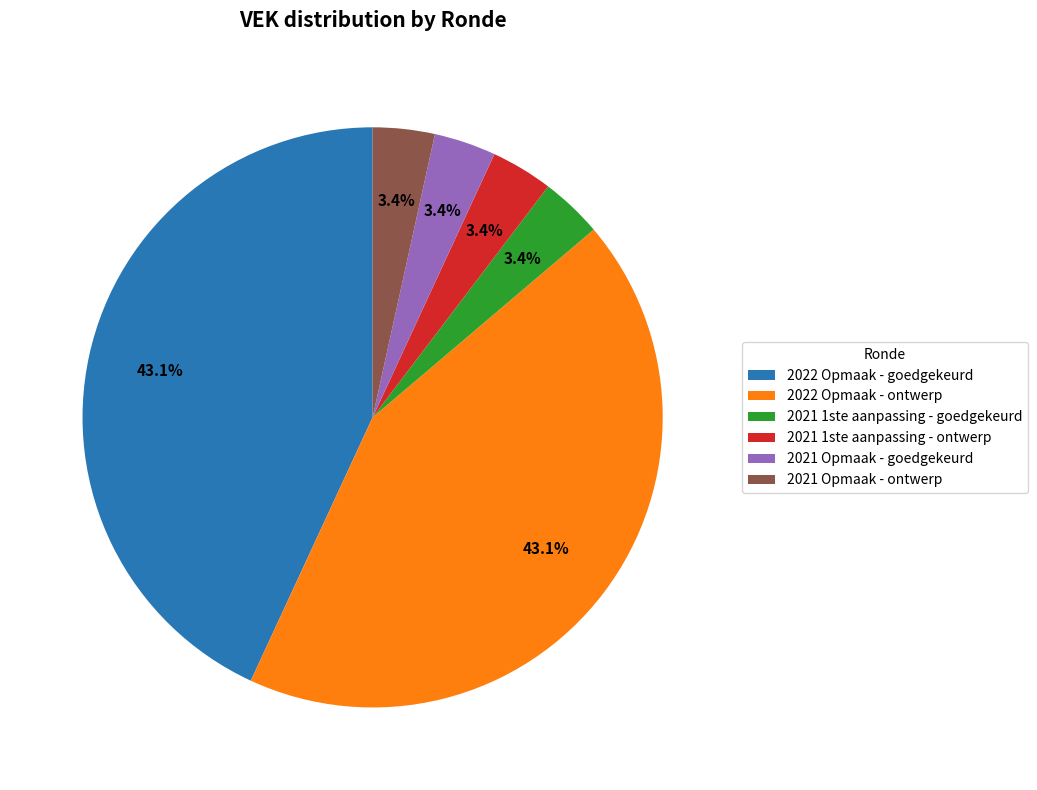

Count the number of slices in the pie.

6